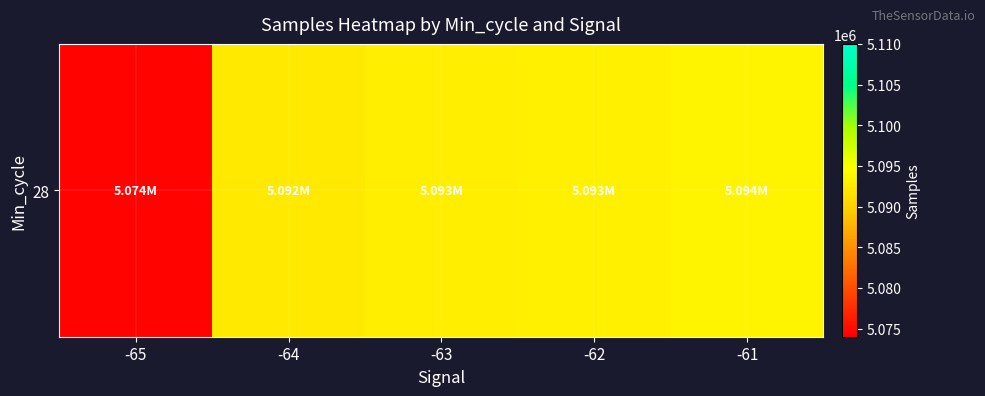

What is the smallest value displayed?

5074420.5